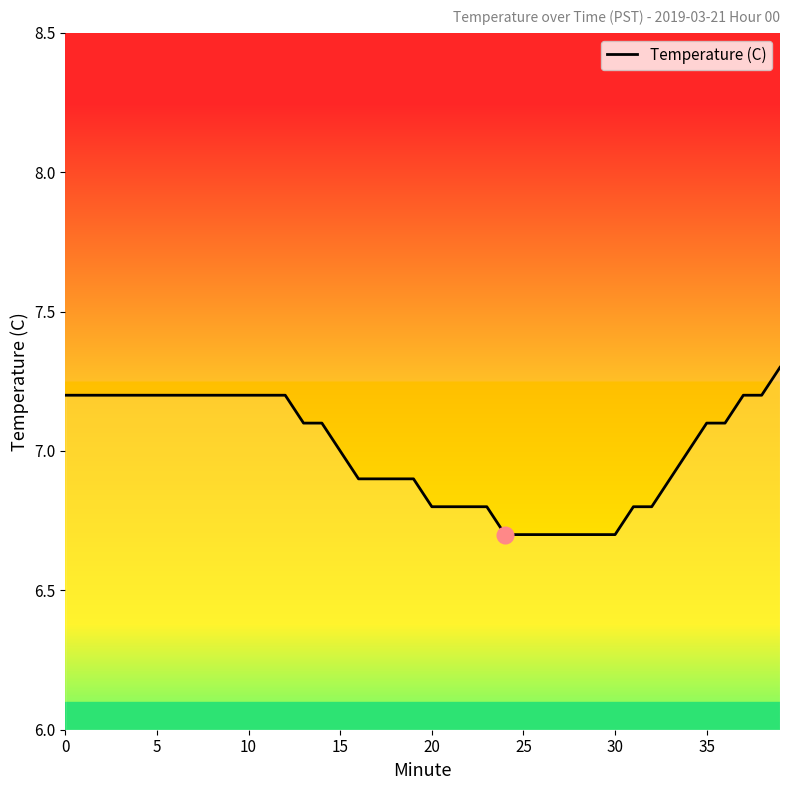

Does the chart display data point markers on the line(s)?

No